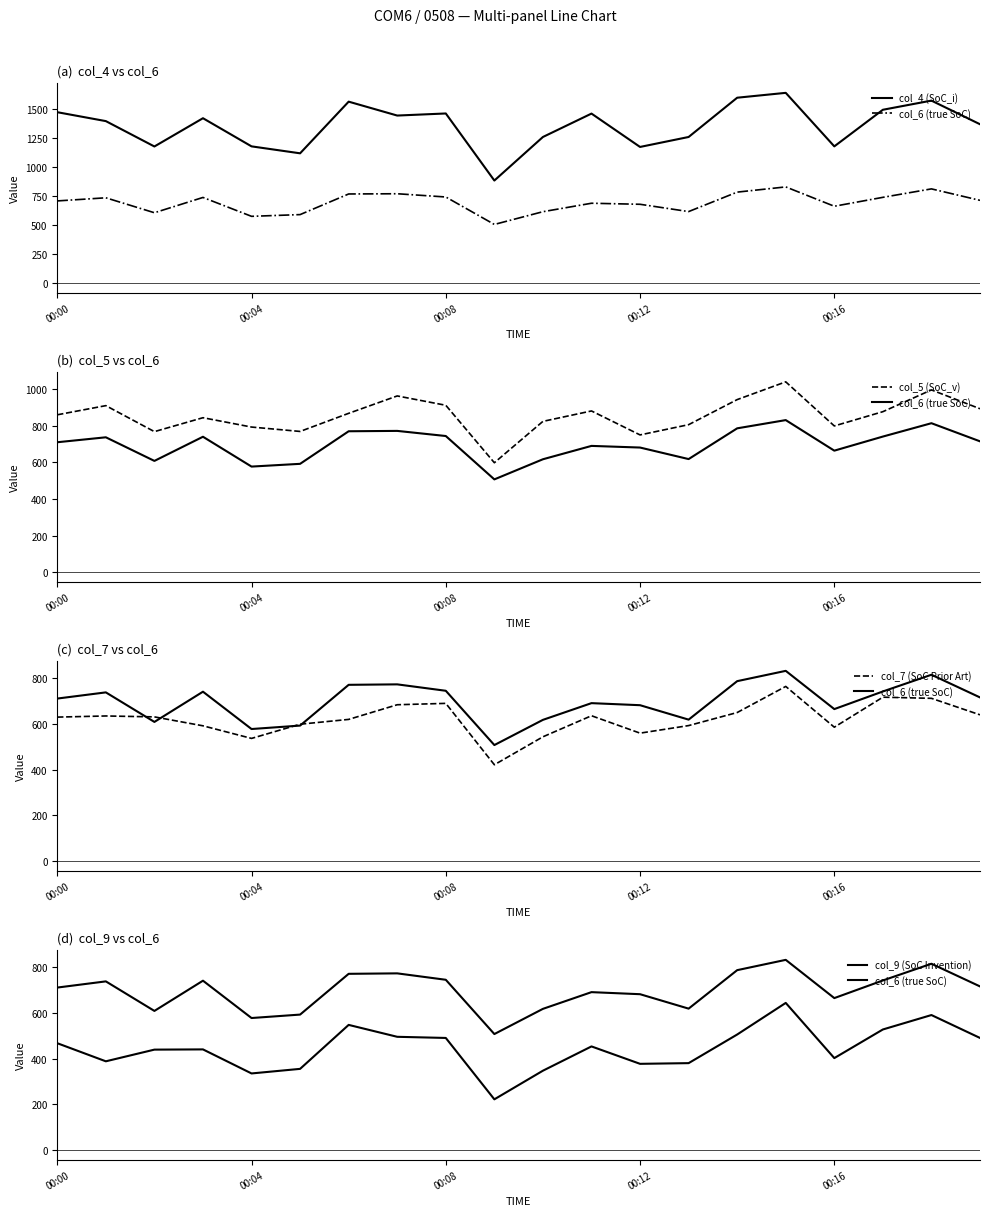

What is the value of the col_9 (SoC Invention) point at the 13th from the left?

377